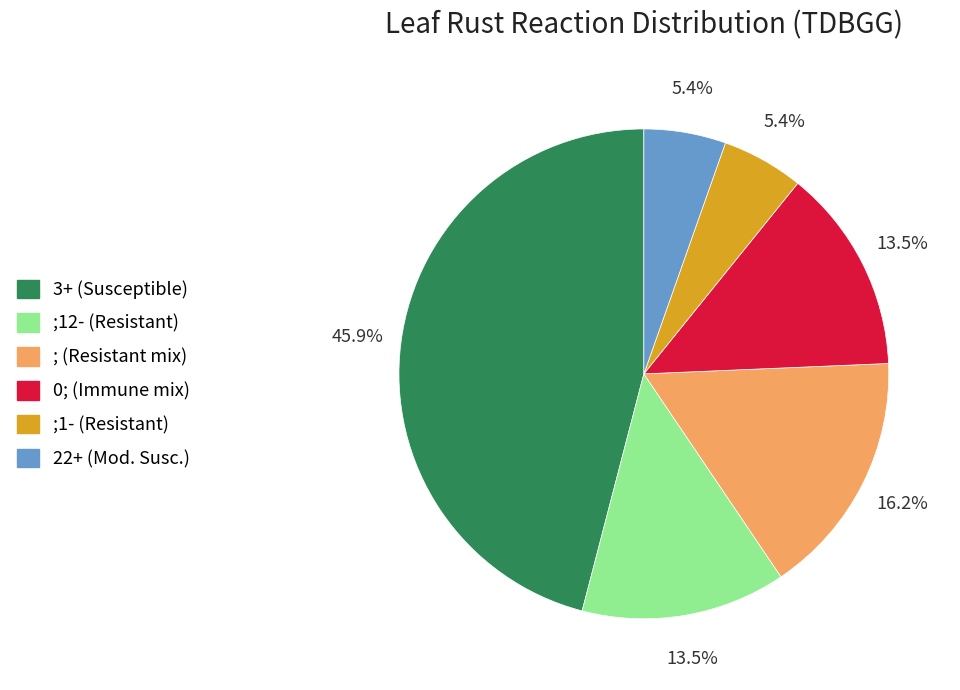

Does any single category account for the majority?

No